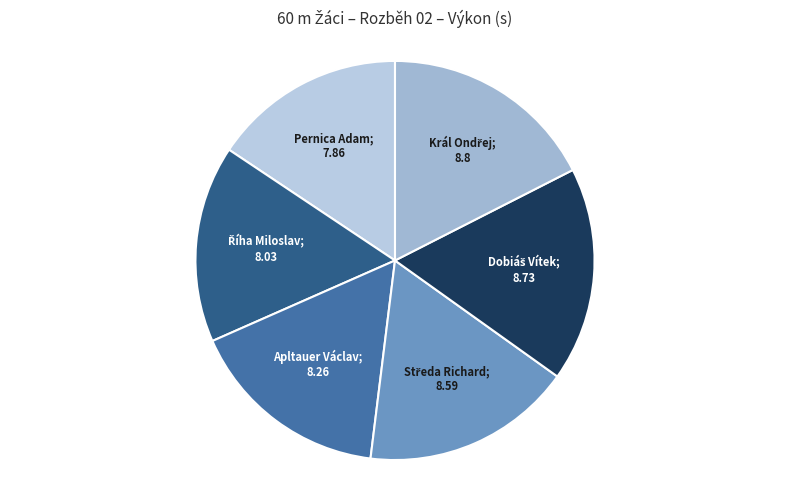

What is the smallest slice in the pie chart?

Pernica Adam